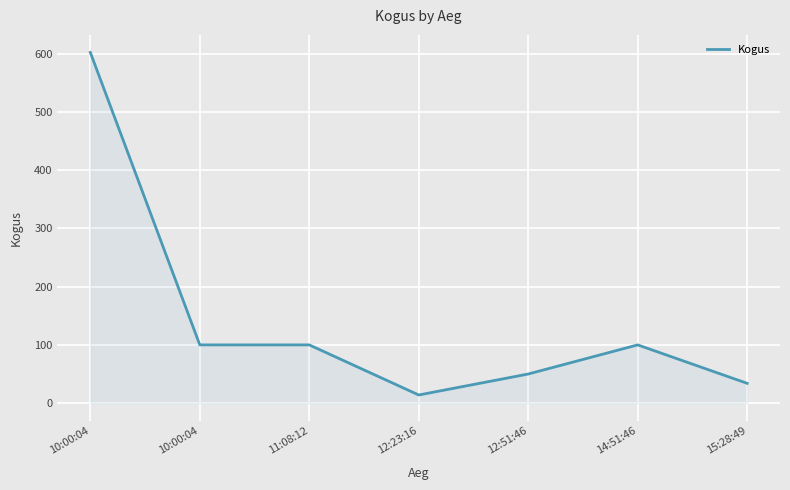

At which category does the data reach its first local valley?

12:23:16